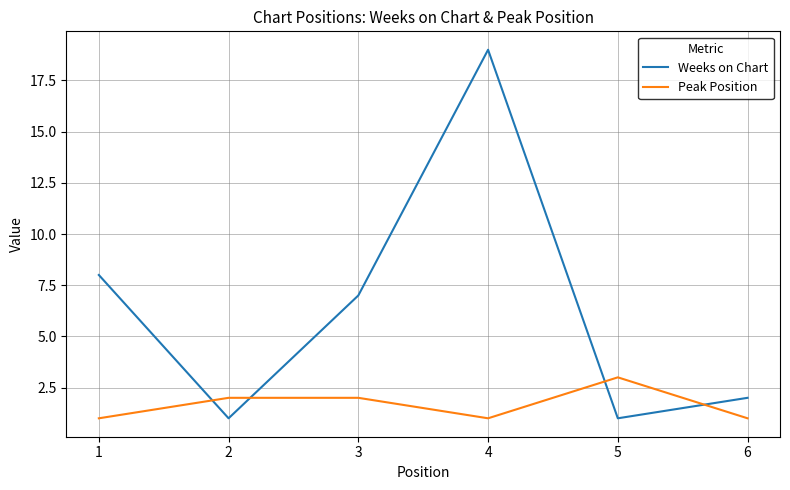

What are all the series names shown in the legend?

Weeks on Chart, Peak Position